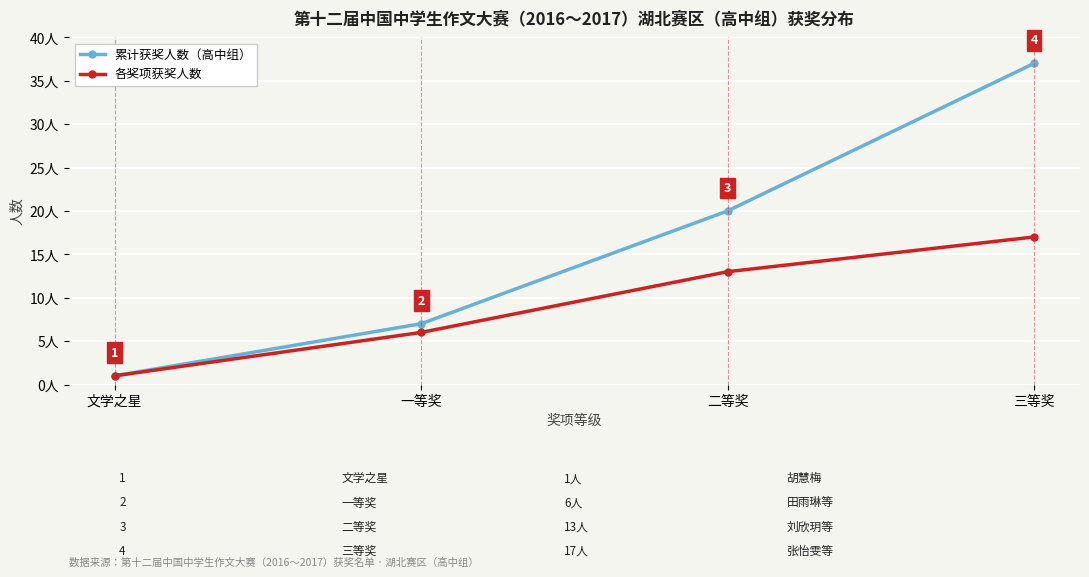

What is the label of the 2nd point from the left?

一等奖